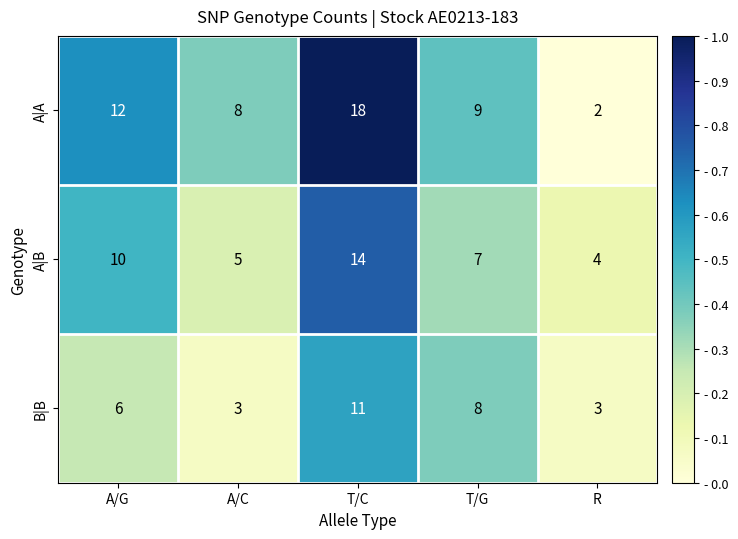

What is the sum of all A|B values?

40